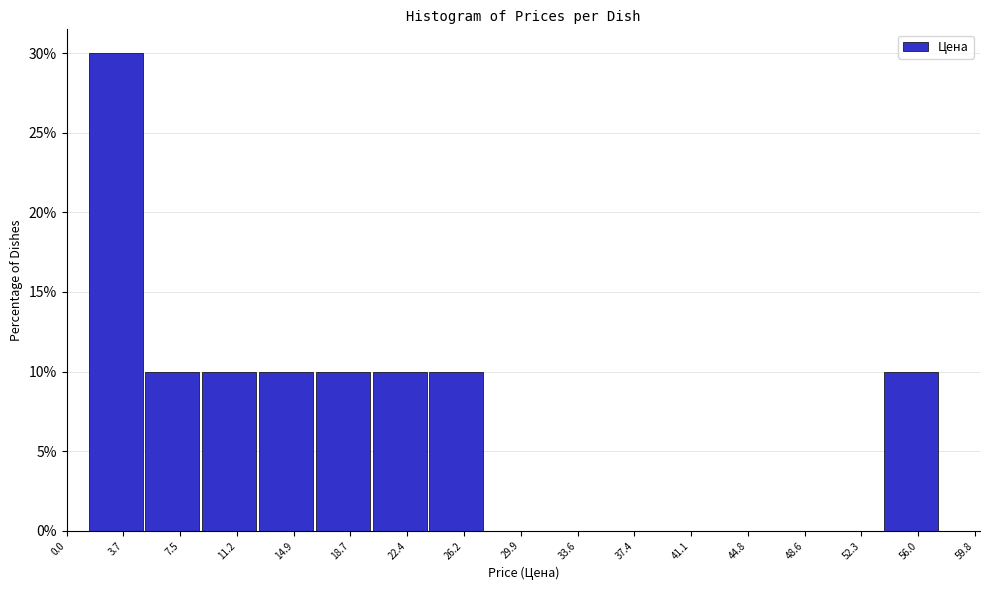

Over which range of the x-axis is the bar tallest?

1.5 to 5.0